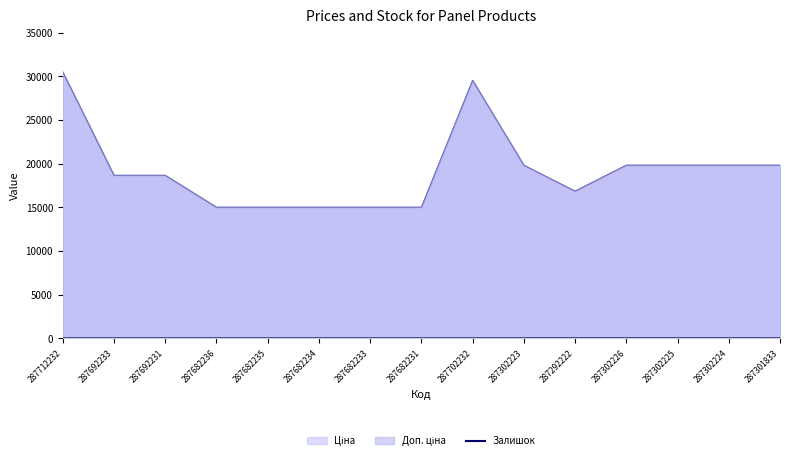

True or false: the data shows -3 at 287682236.

False